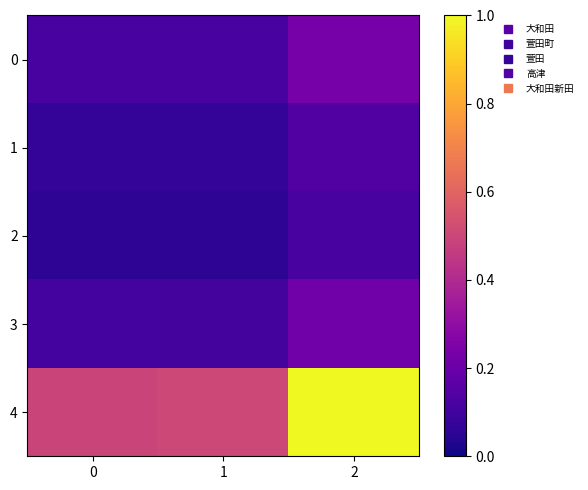

How many data points does each series have?

3